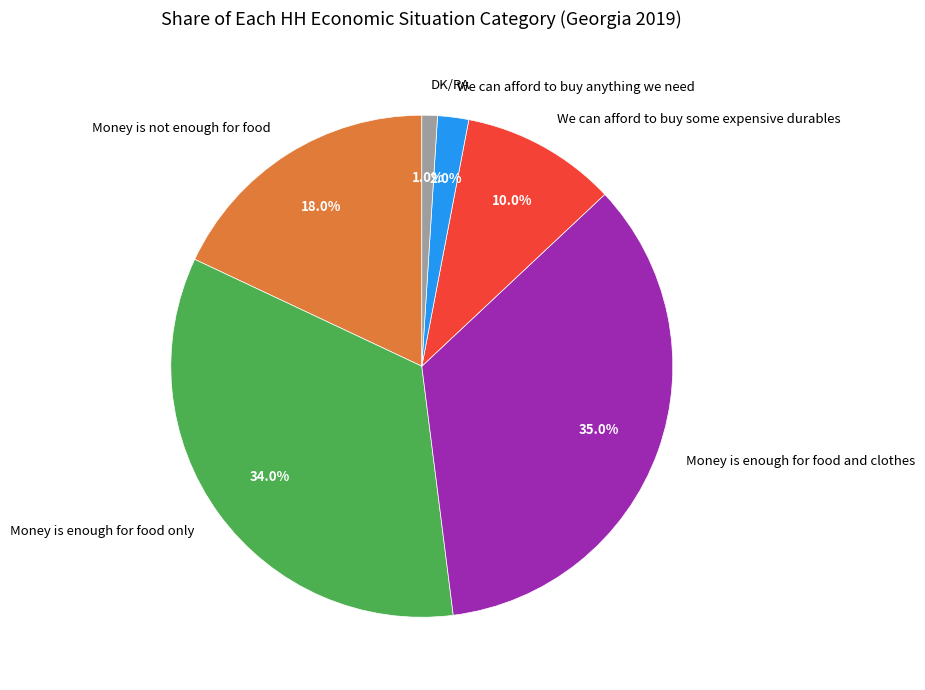

How many slices are in this pie chart?

6